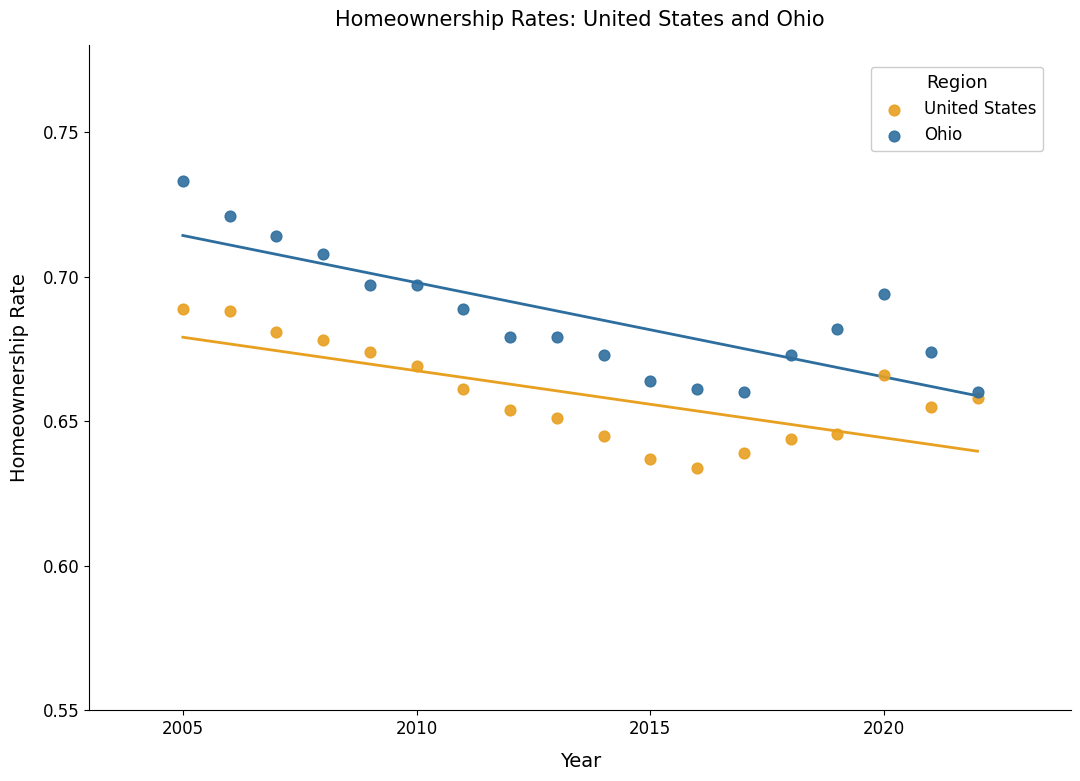

What are all the series names shown in the legend?

United States, Ohio